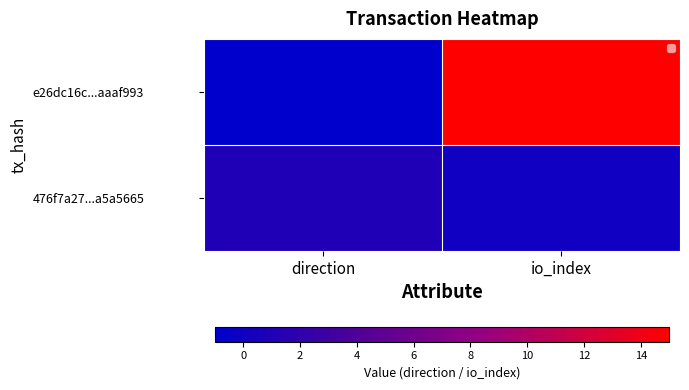

At which category does the chart reach its minimum across all series?

io_index